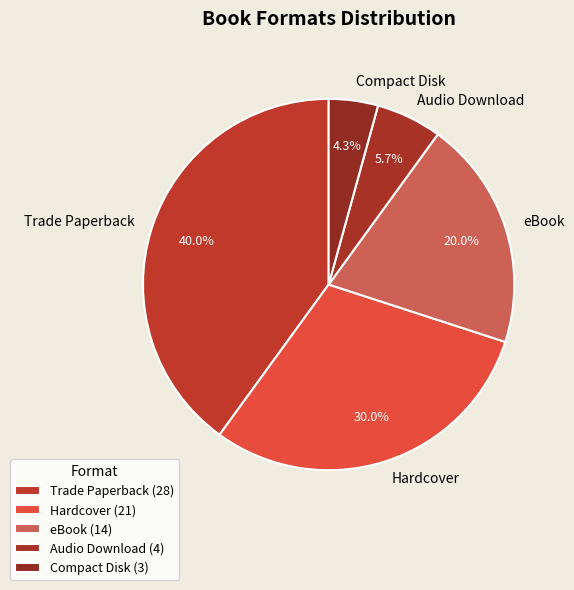

To the nearest percent, what is the difference between the Audio Download and Compact Disk slice percentages?

1%